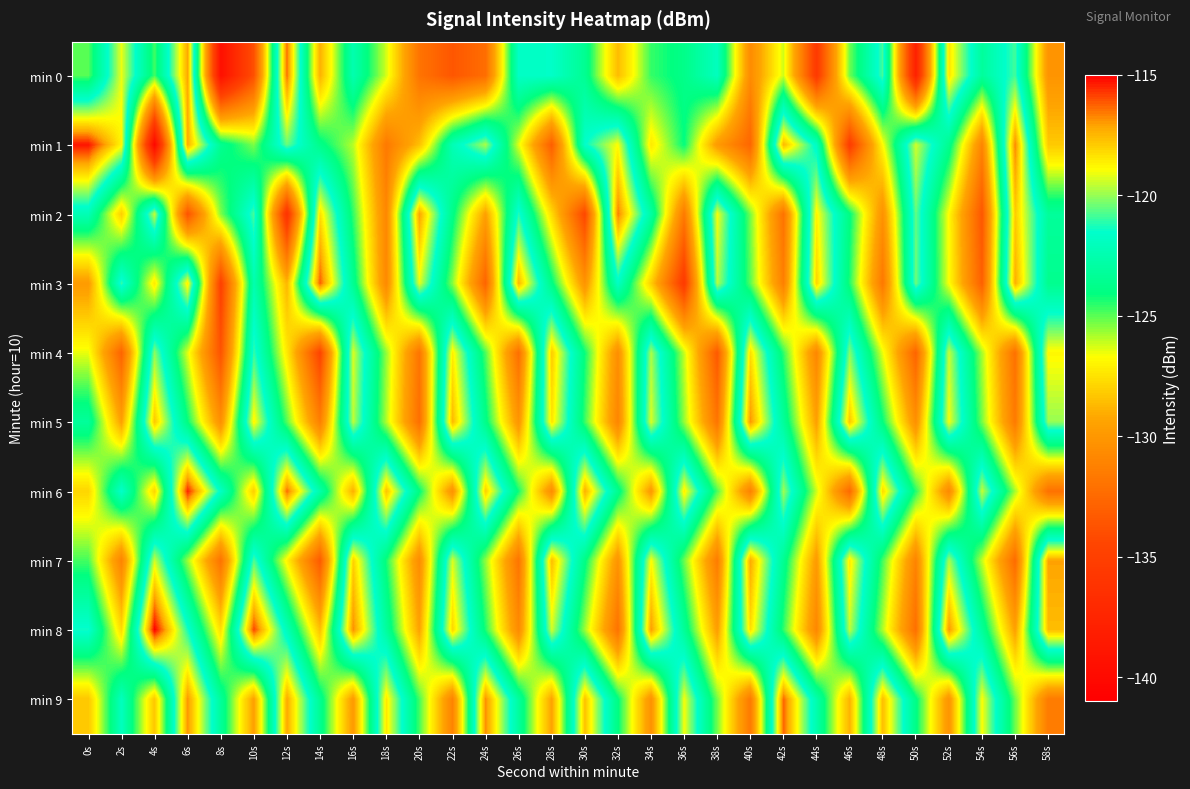

Which has a higher value, 48s or 0s?

48s